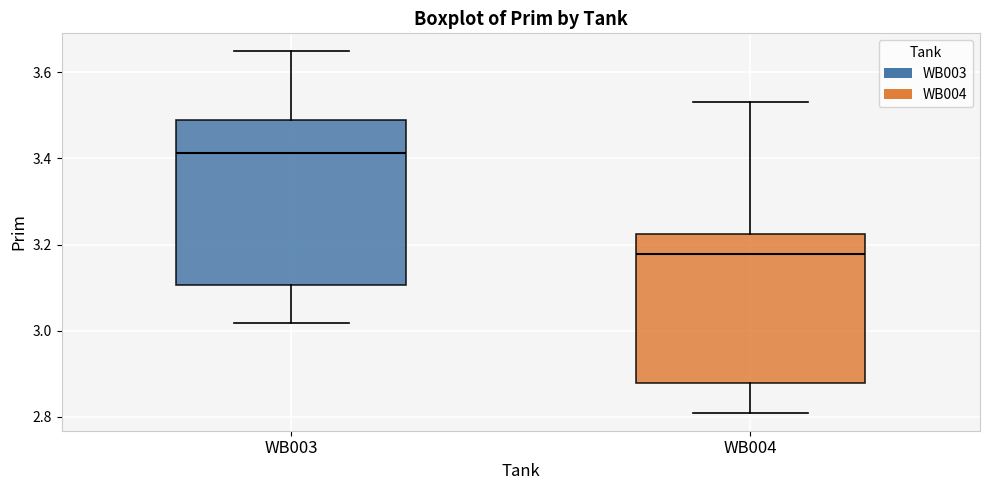

Where does the median line of the box for WB004 sit on the y-axis? The values are not printed on the chart, so give them approximately, as read against the axis.

3.18